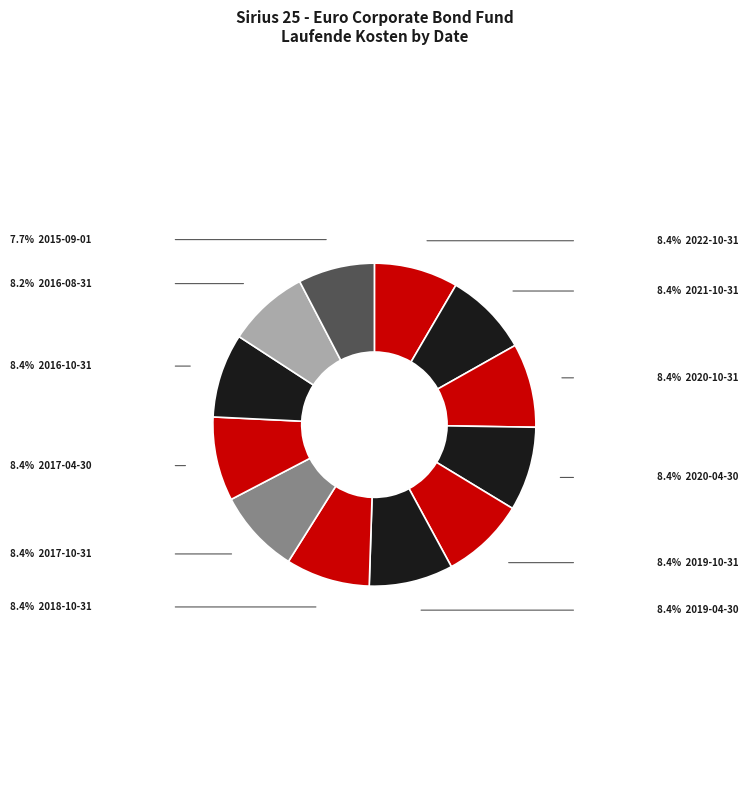

How many slices are in this pie chart?

12